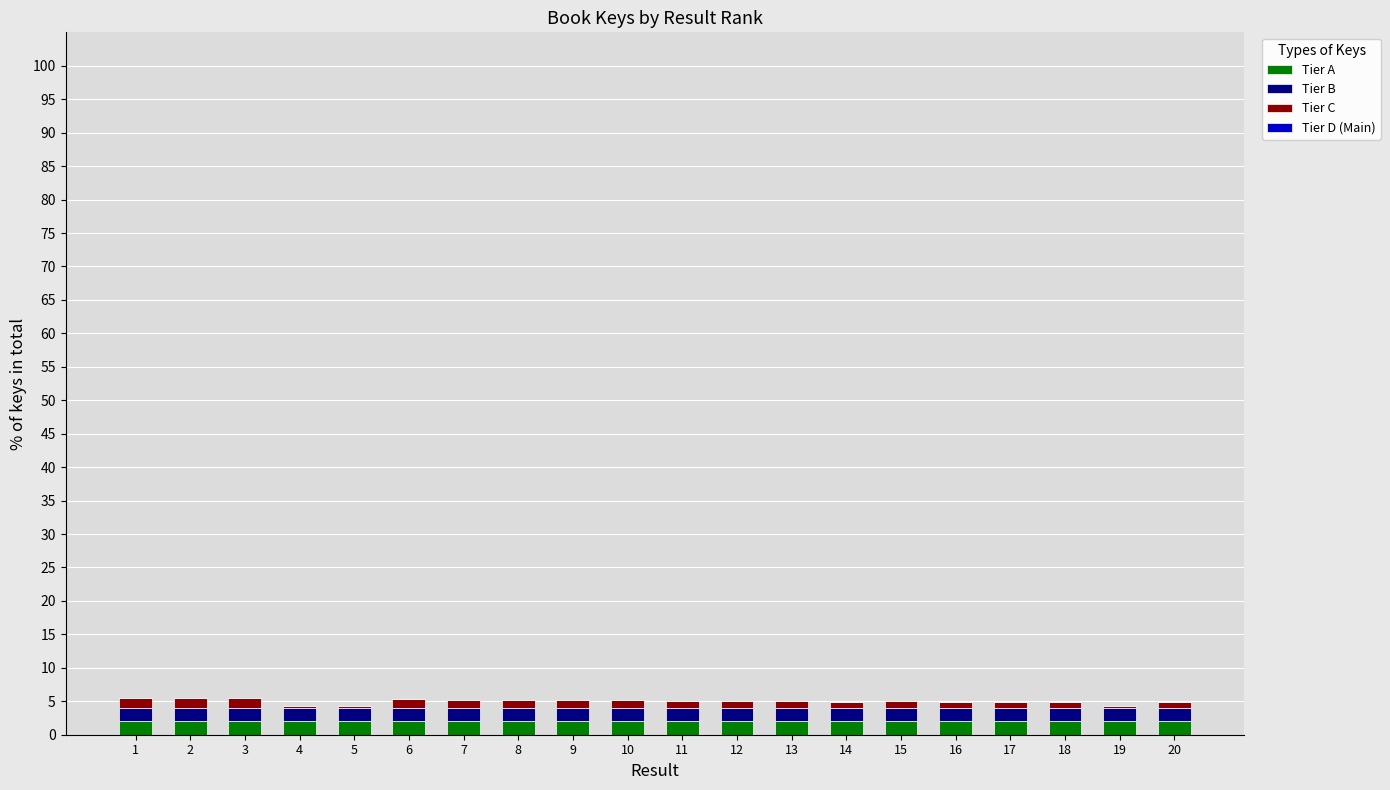

How many data points does each series have?

20